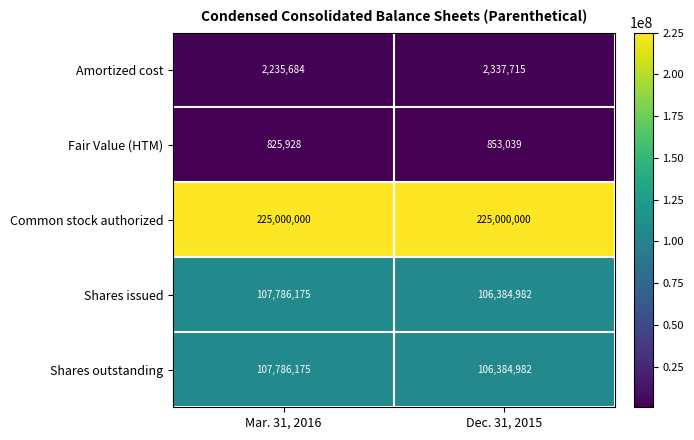

True or false: Shares issued has a value of 41169834 at Mar. 31, 2016.

False